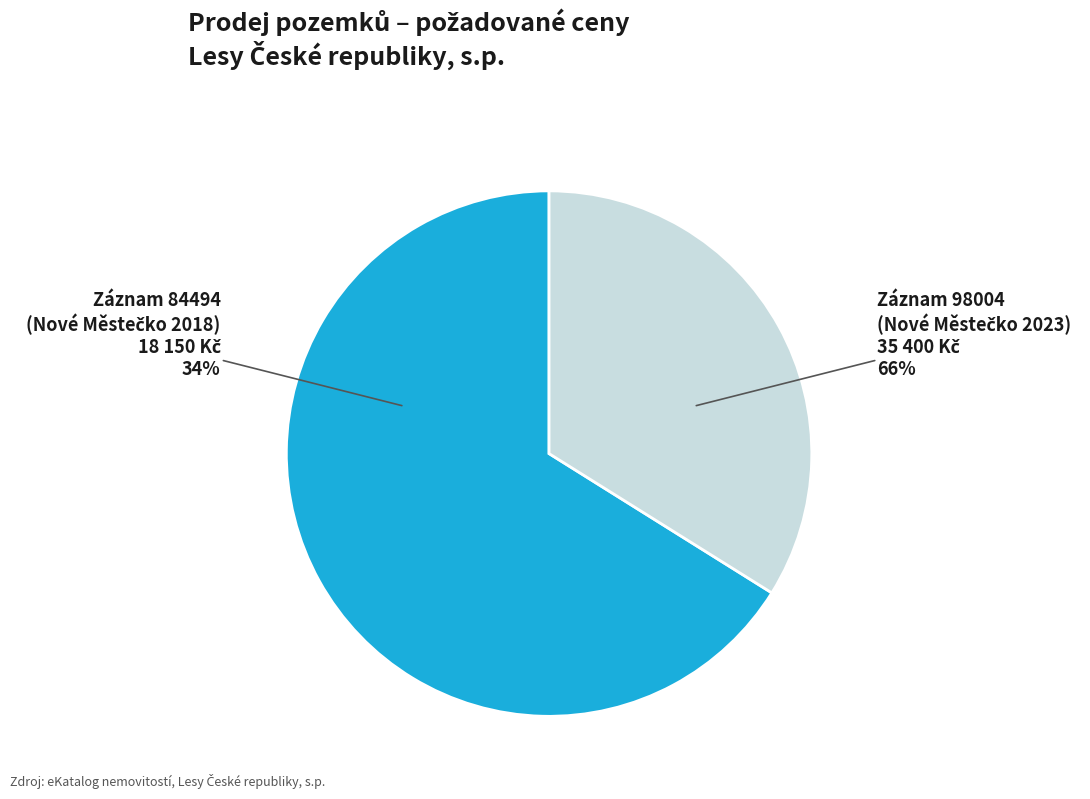

True or false: 98004 accounts for 66% of the total.

True